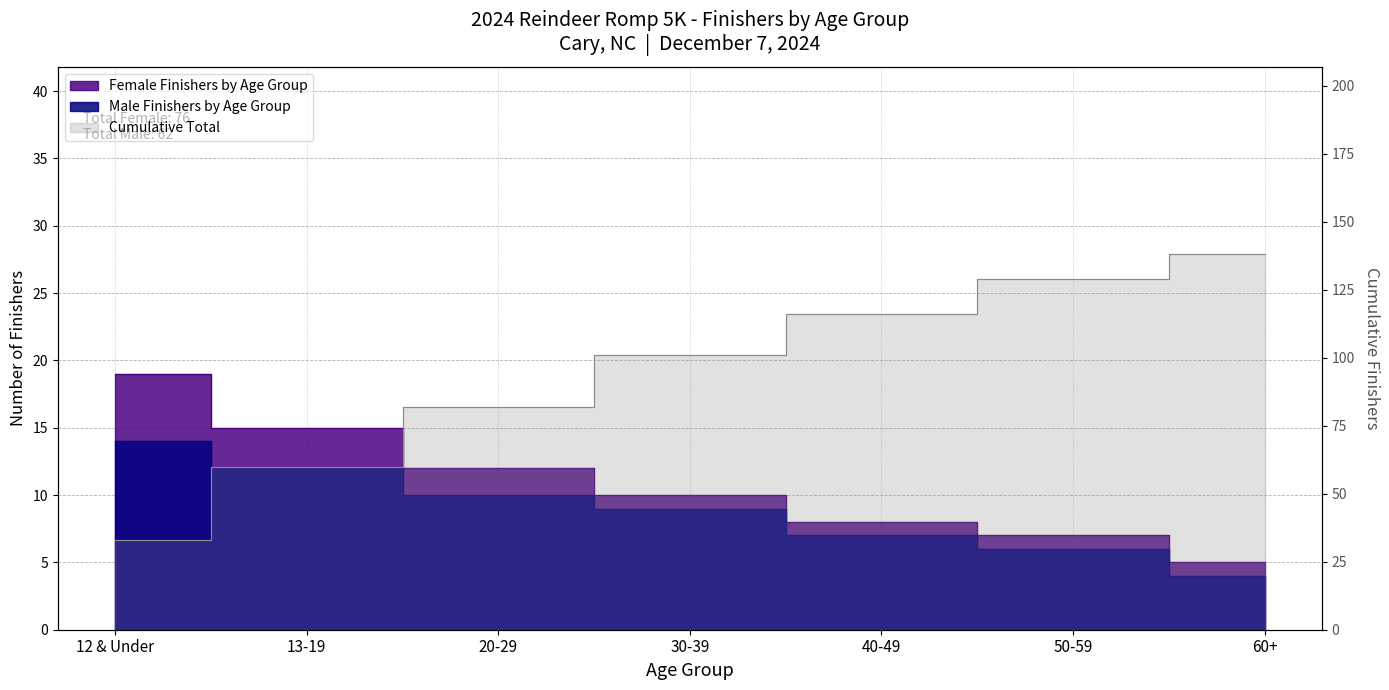

At which label does Male Finishers by Age Group first exceed 9?

12 & Under